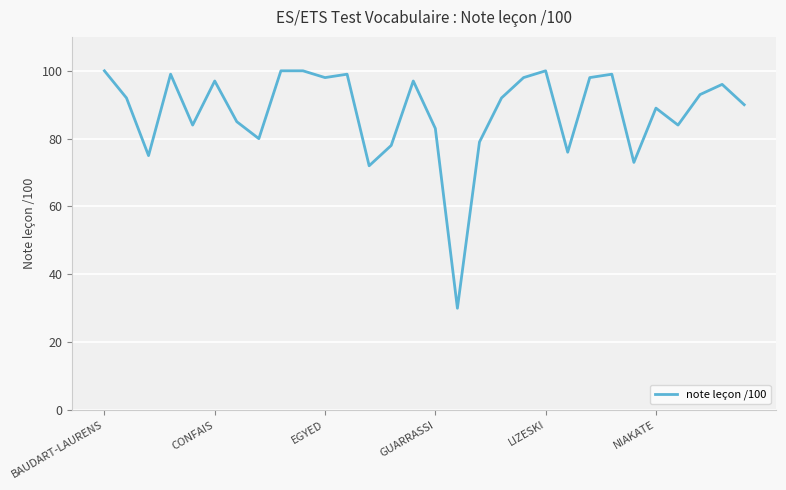

What is the minimum value shown in the chart?

30